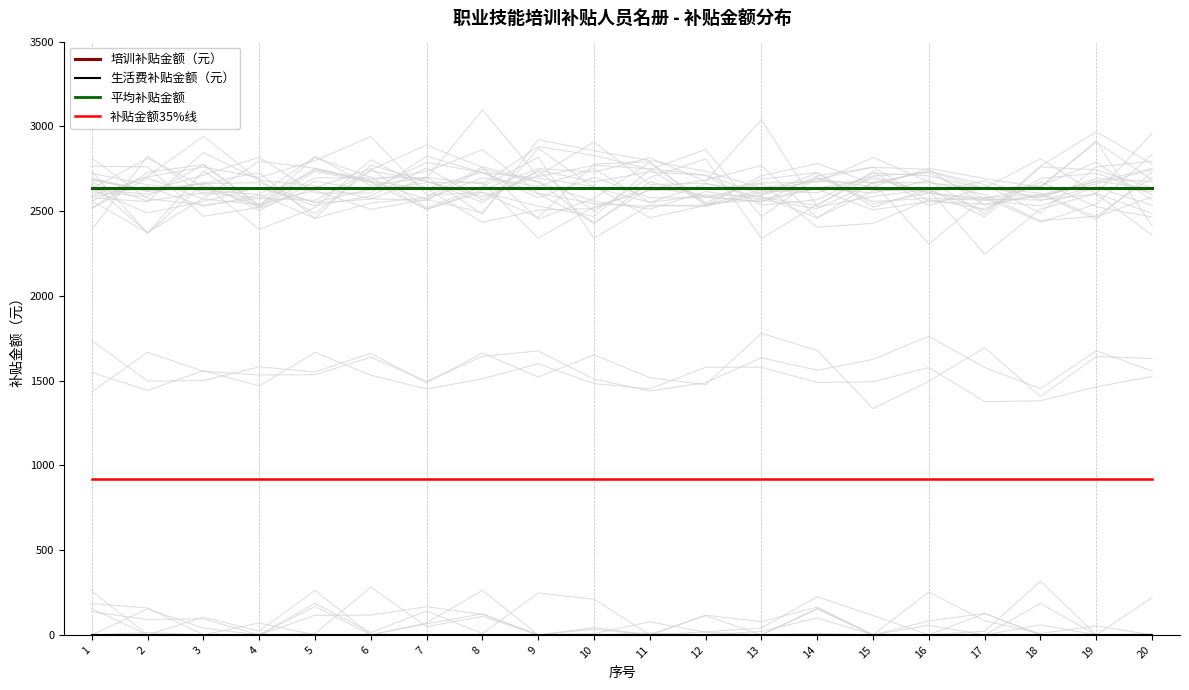

What is the value of the 补贴金额35%线 point at the 17th from the left?

922.2